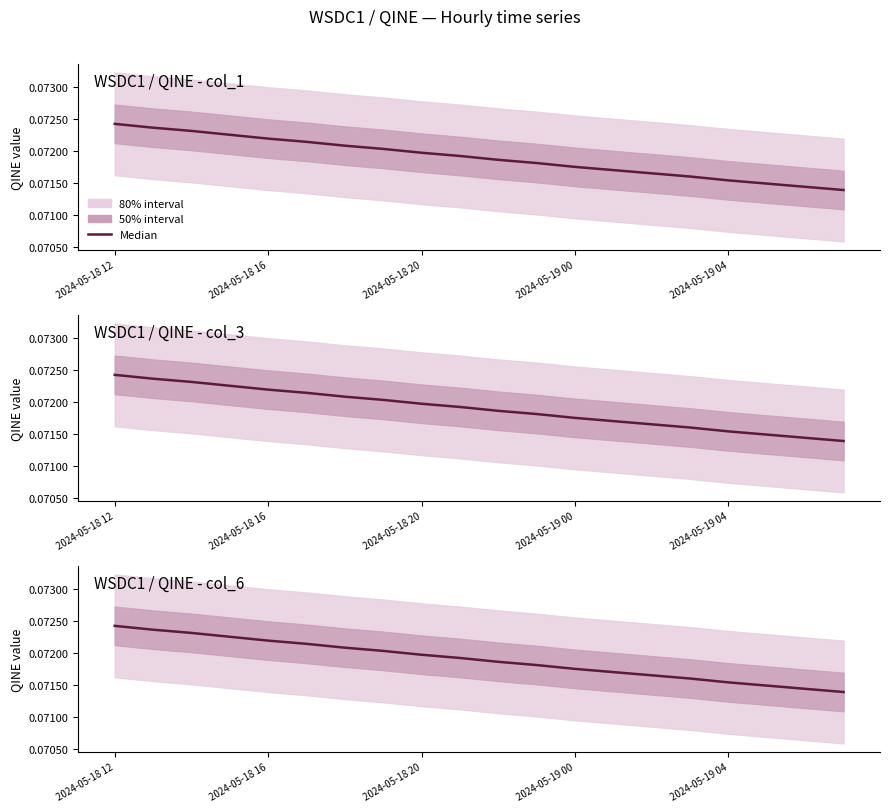

Which label corresponds to the largest value in the chart?

2024-05-18 12